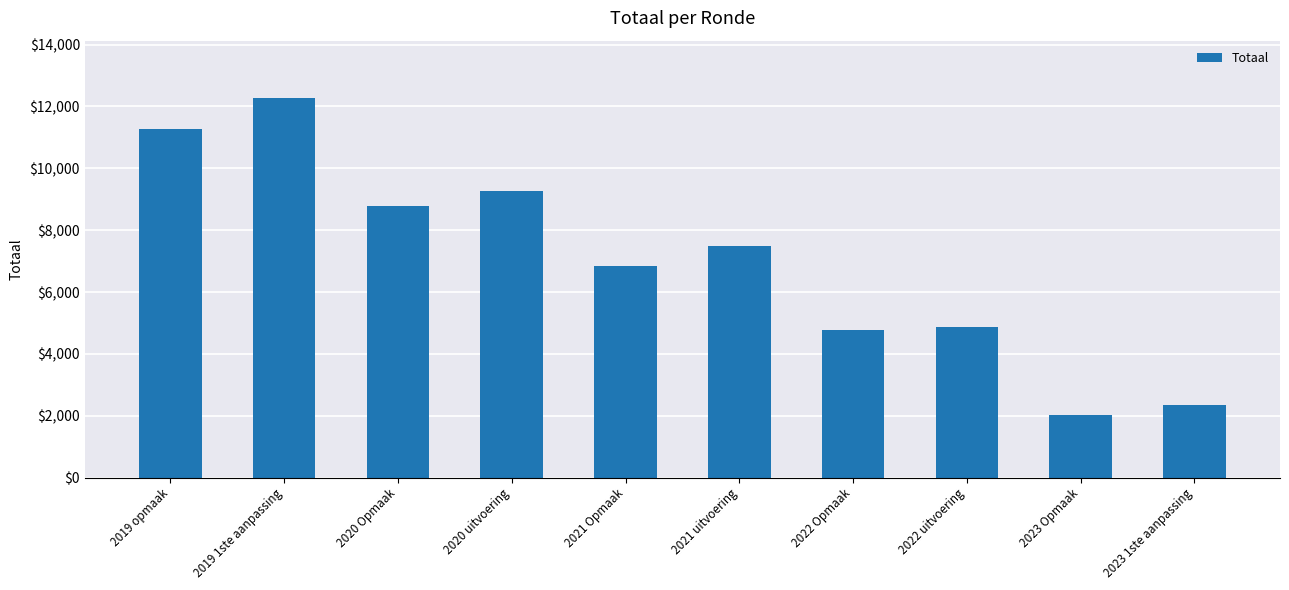

At which label does the data first exceed 7500?

2019 opmaak